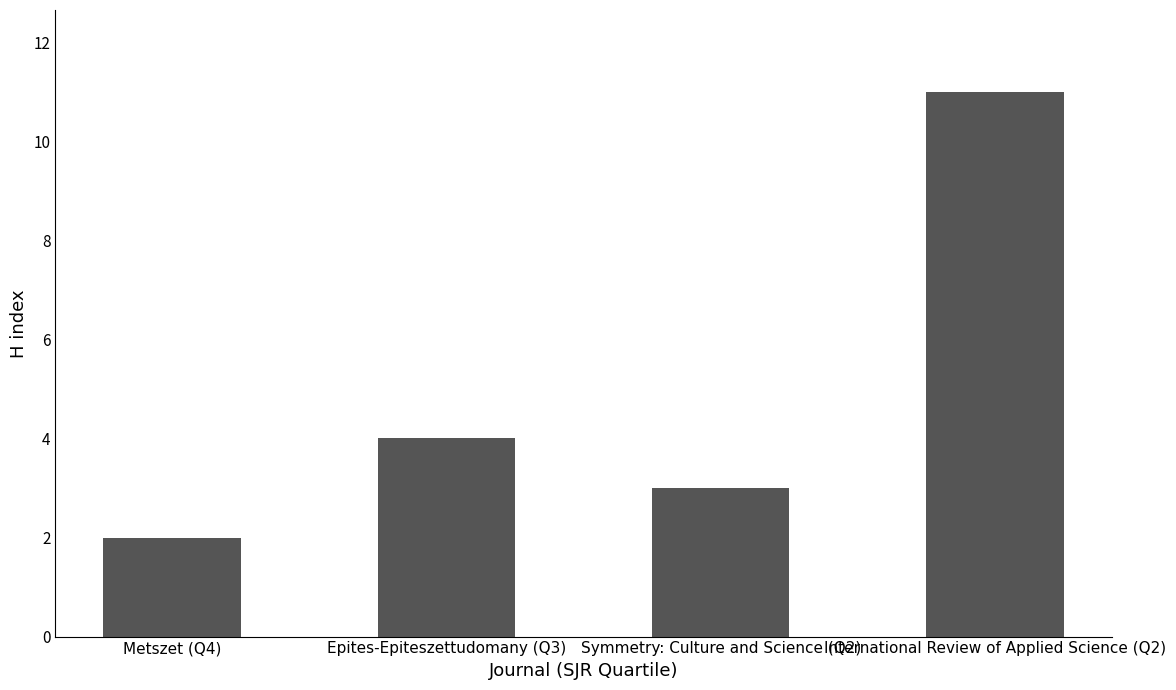

What is the difference between the maximum and minimum values?

9